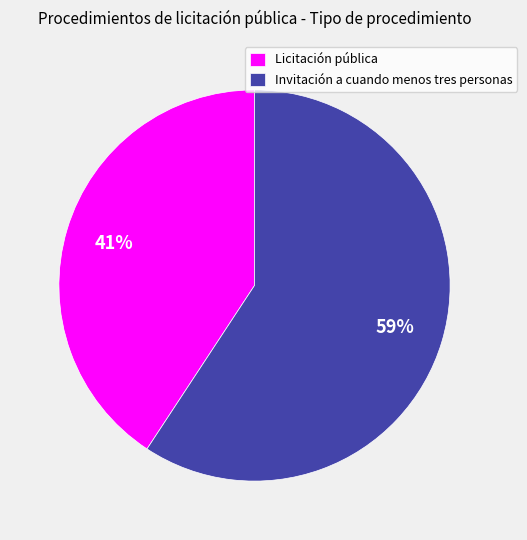

Is the sum of Licitación pública and Invitación a cuando menos tres personas greater than half?

Yes